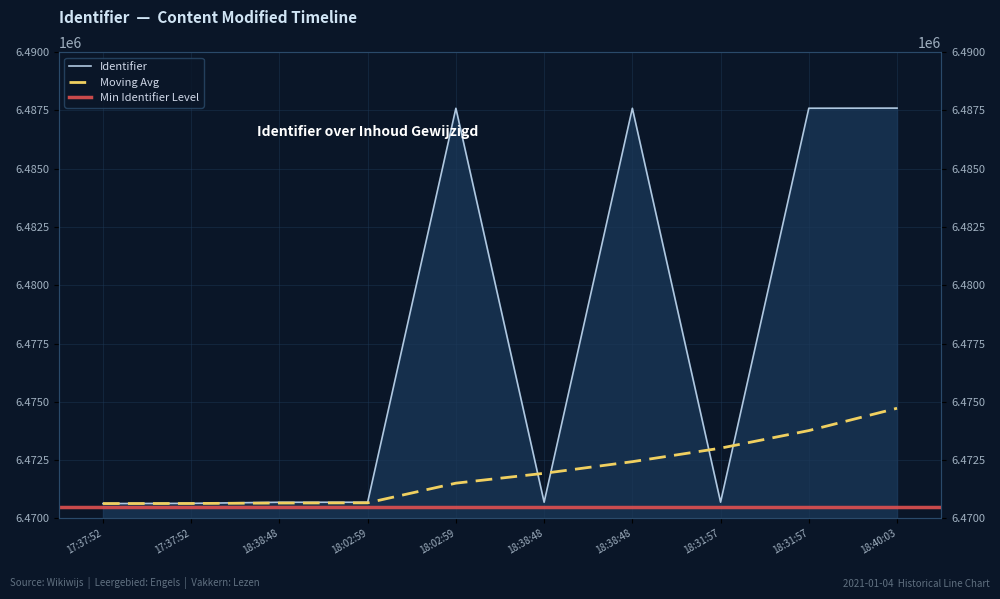

How many interior local valleys does the Identifier series have?

2